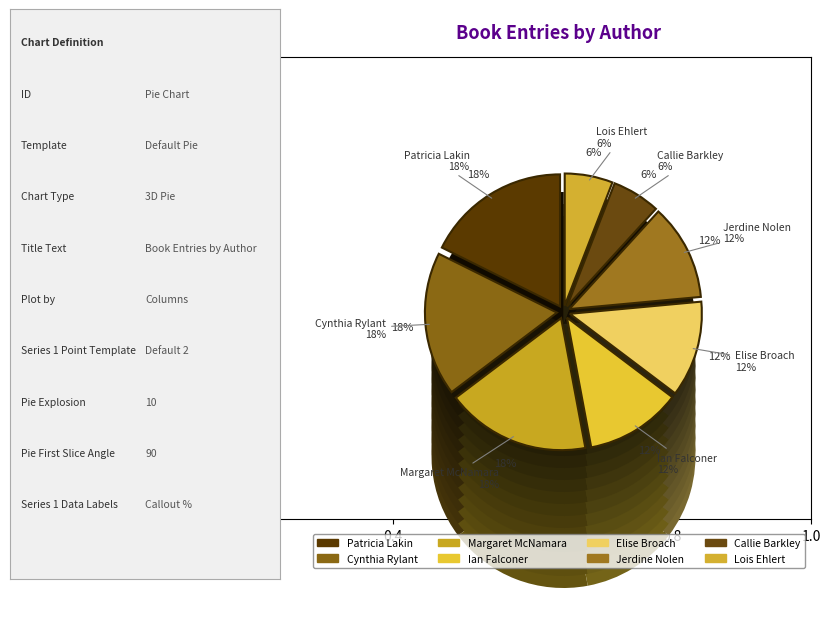

What percentage is NOT represented by Lois Ehlert?

94.1%